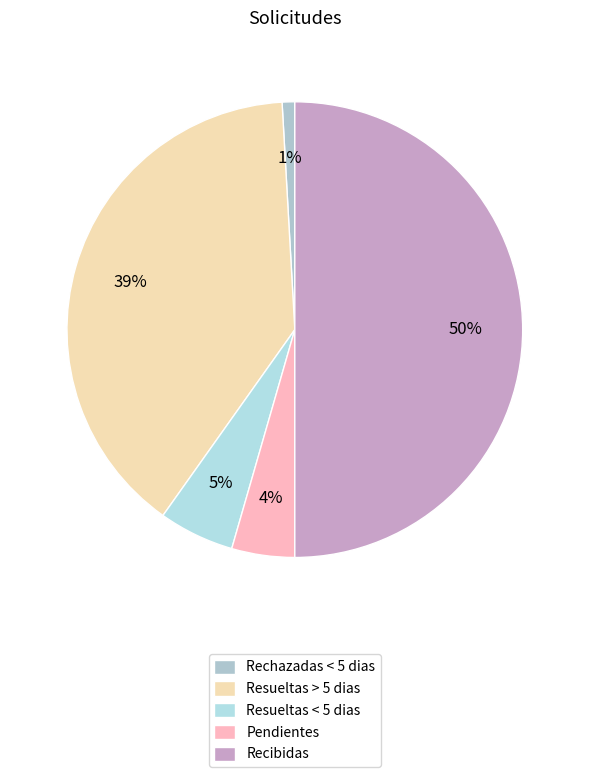

What portion of the pie excludes Rechazadas < 5 dias?

99.1%